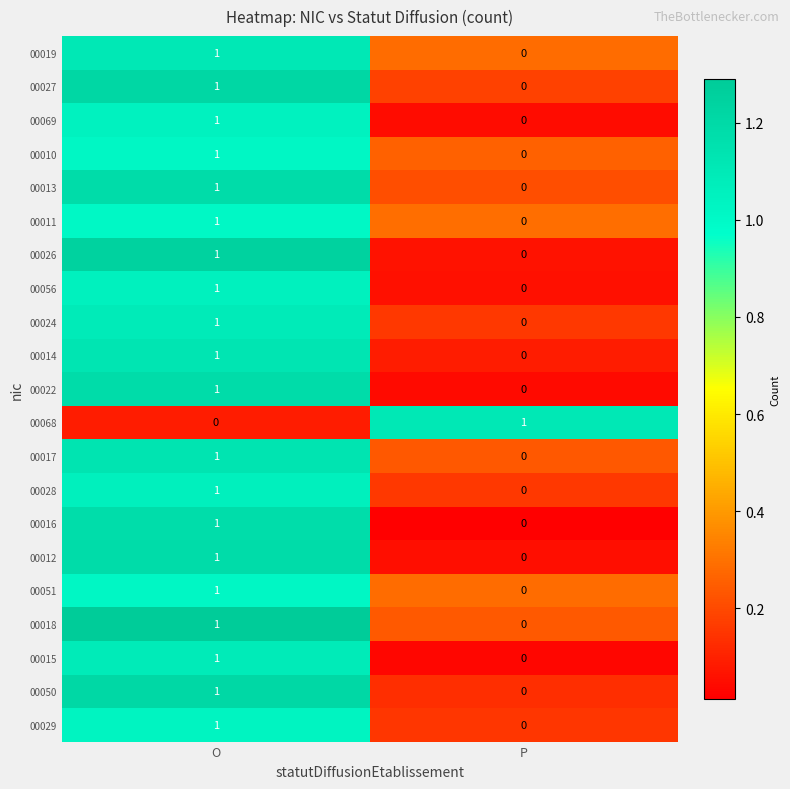

At which label is 00050 closest to 0?

P